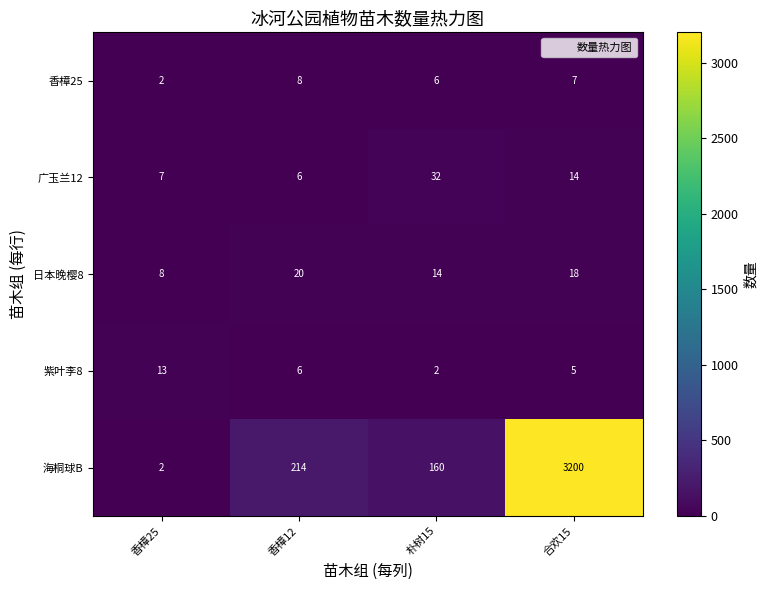

What is the greatest value displayed?

3200